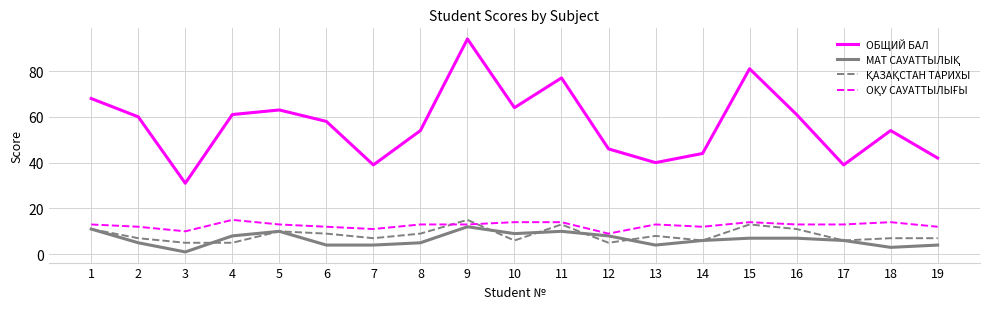

At which category is the sum across all series the highest?

9